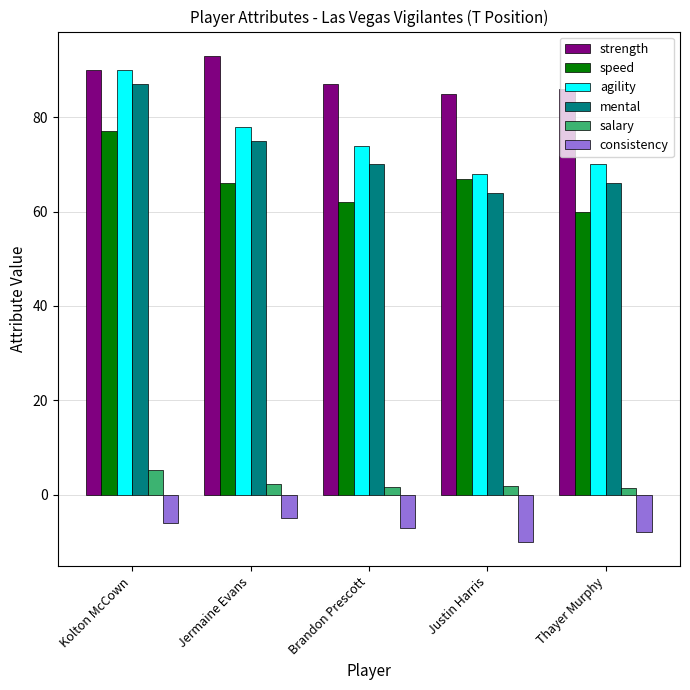

Which series has the largest range (max minus min)?

mental